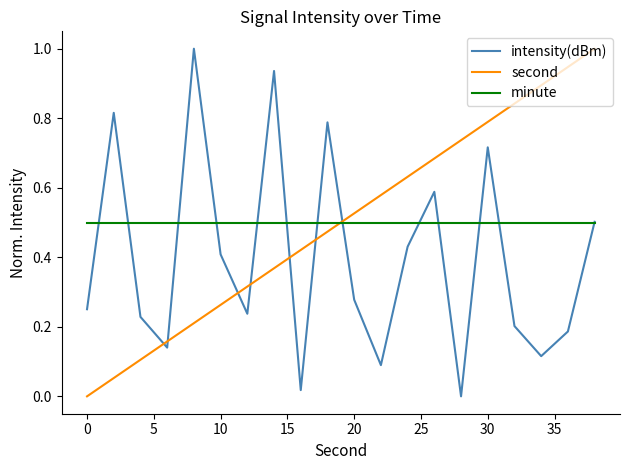

Which series ends up on top after the final intersection of second and minute?

second